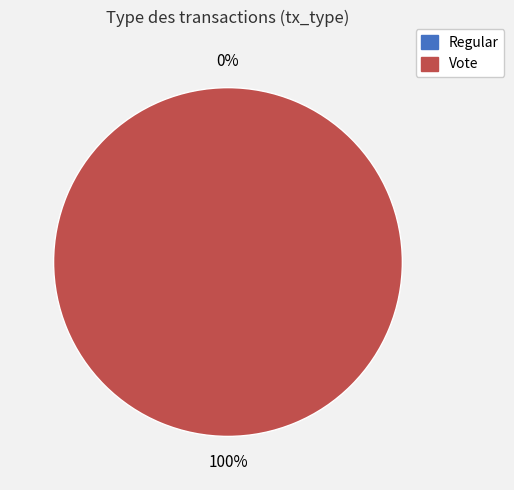

To the nearest percent, what is the average slice percentage?

50%